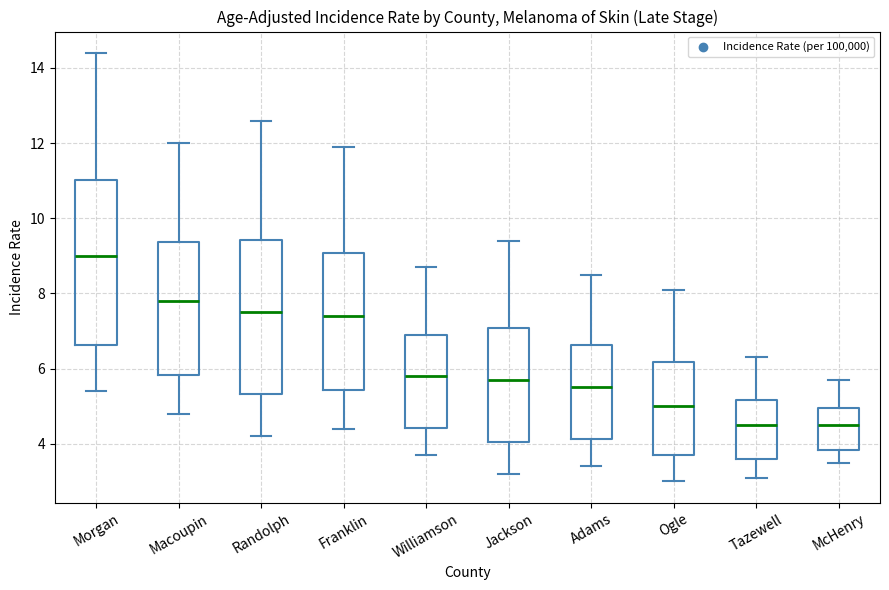

Which box has the highest median line?

Morgan